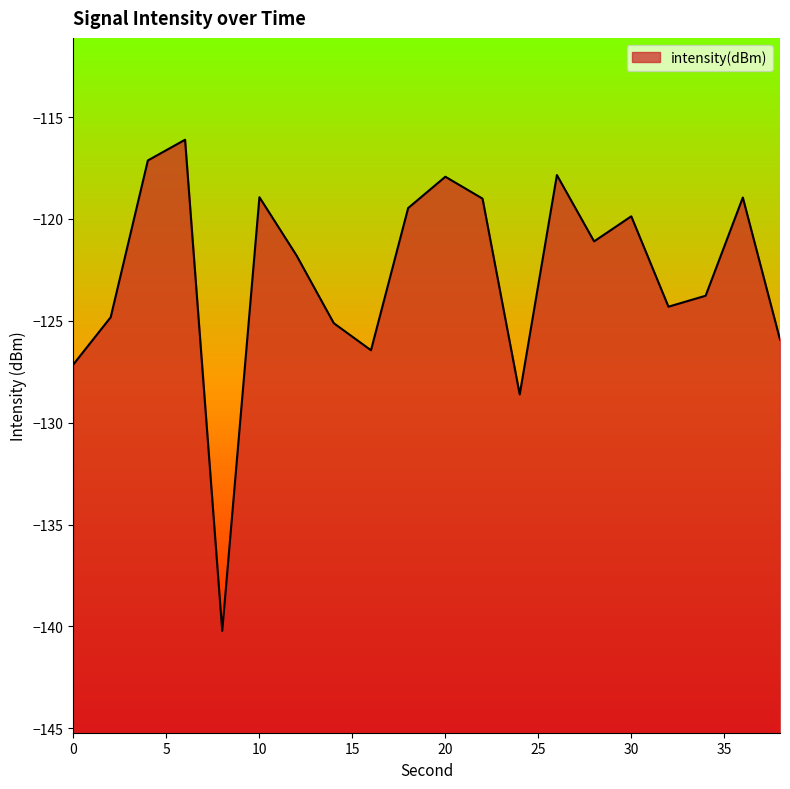

What is the smallest value displayed?

-140.2